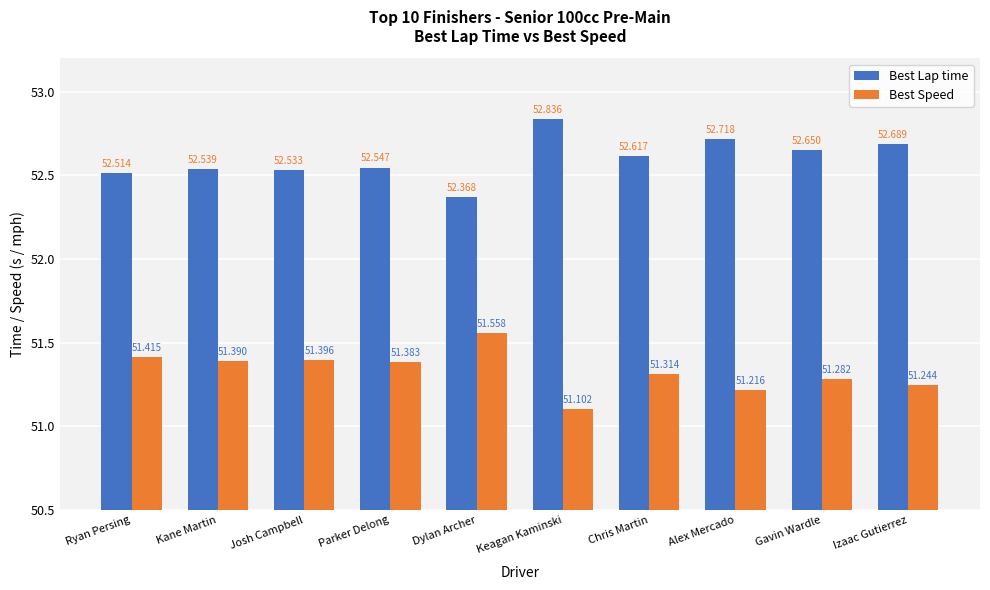

Which series has the largest range (max minus min)?

Best Lap time